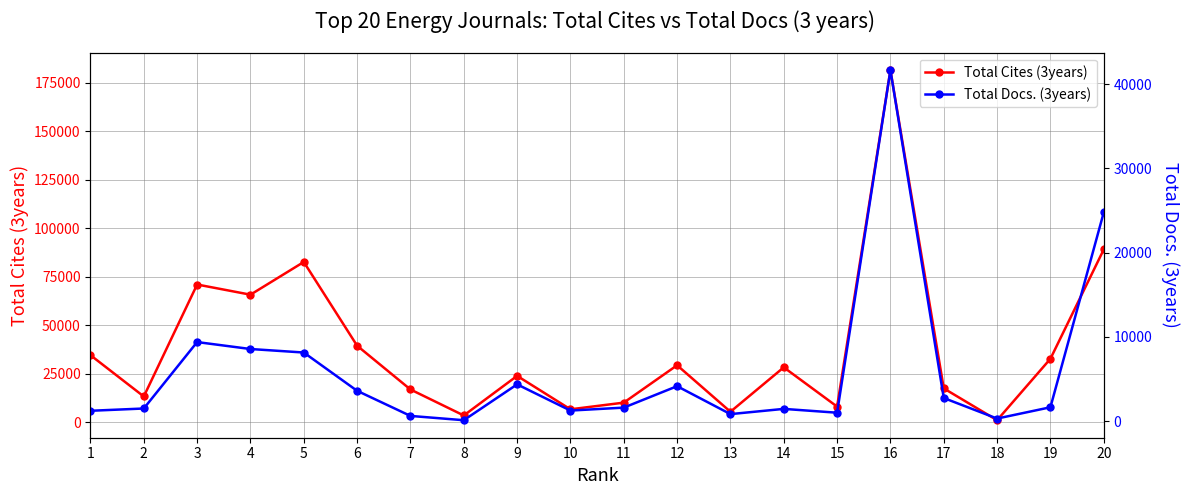

What is the spread (max minus min) of values at 9?

19467